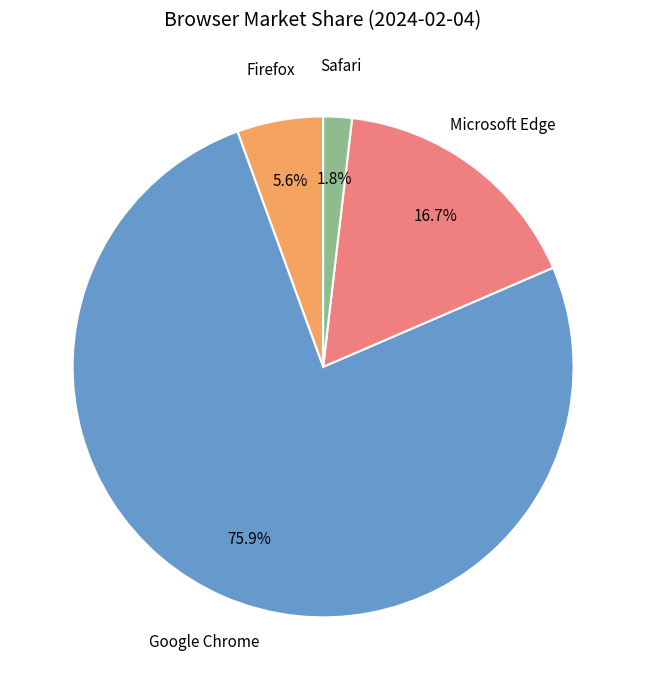

How many segments does this pie chart have?

4